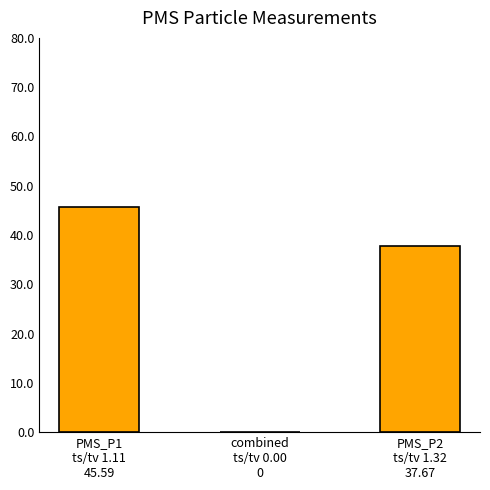

What is the sum of all values?

83.3